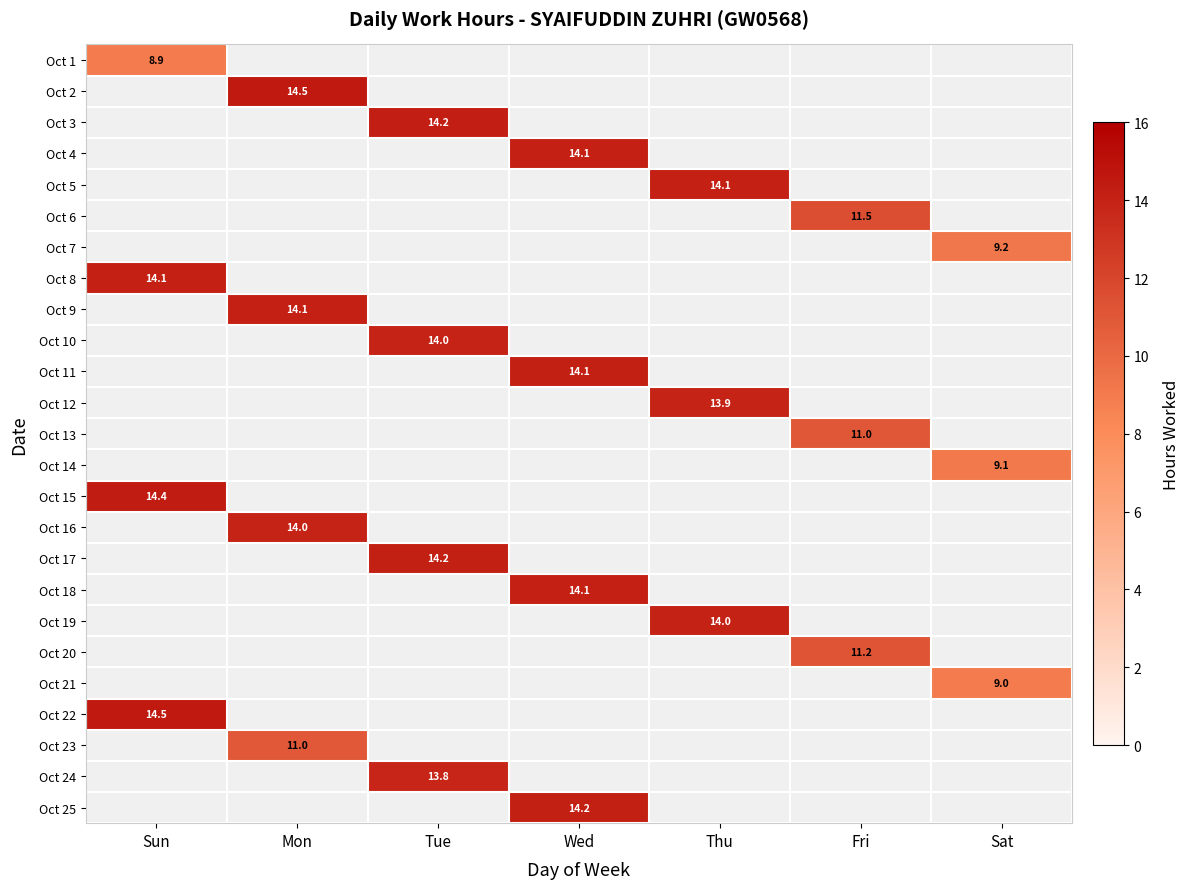

At how many categories does at least one series exceed 11?

6